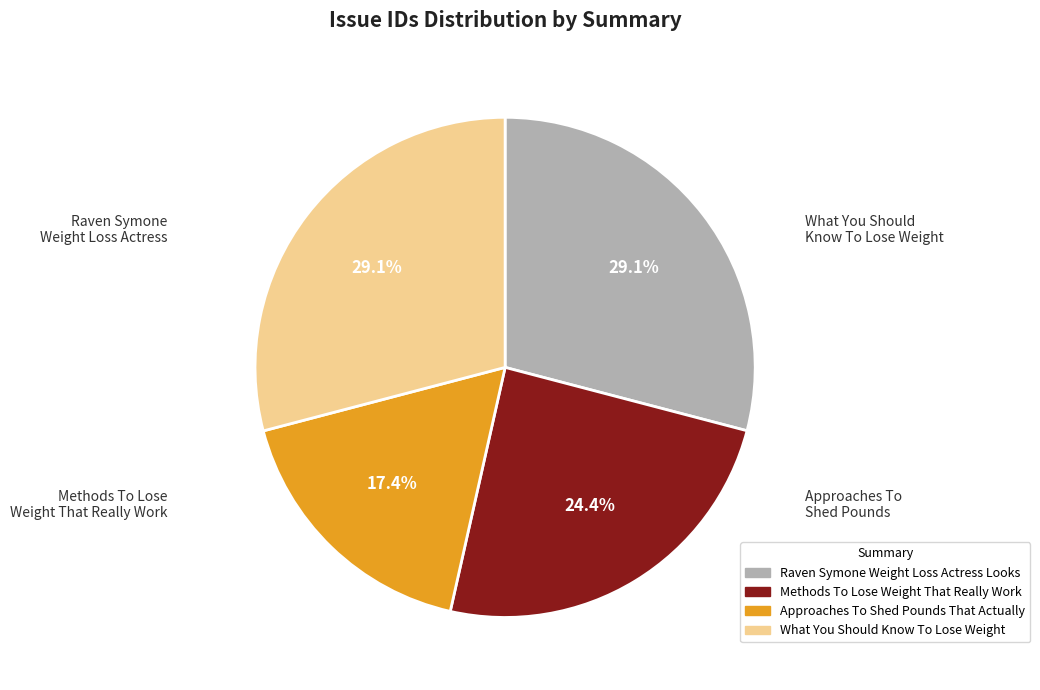

Does Approaches To Shed Pounds That Actually represent more than half of the total?

No